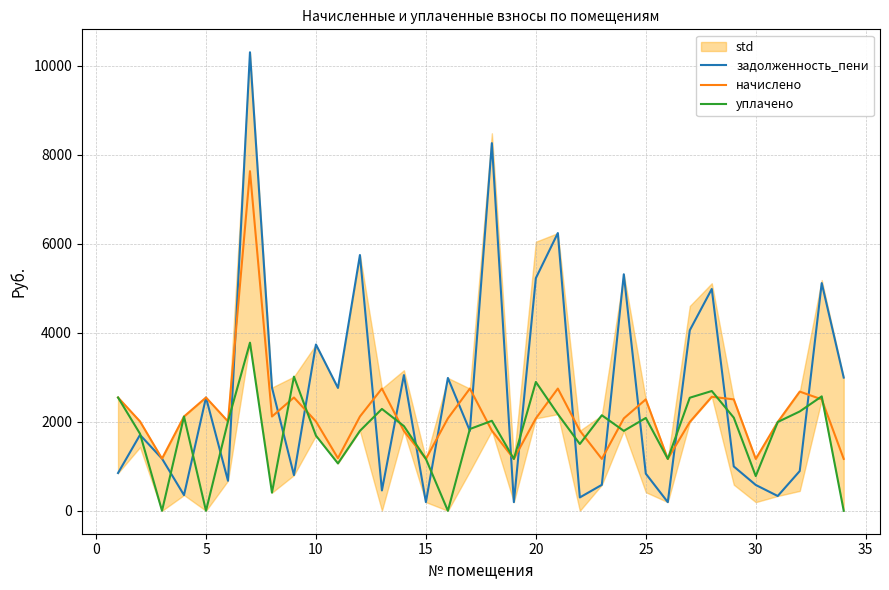

True or false: уплачено and задолженность_пени cross at least once.

True